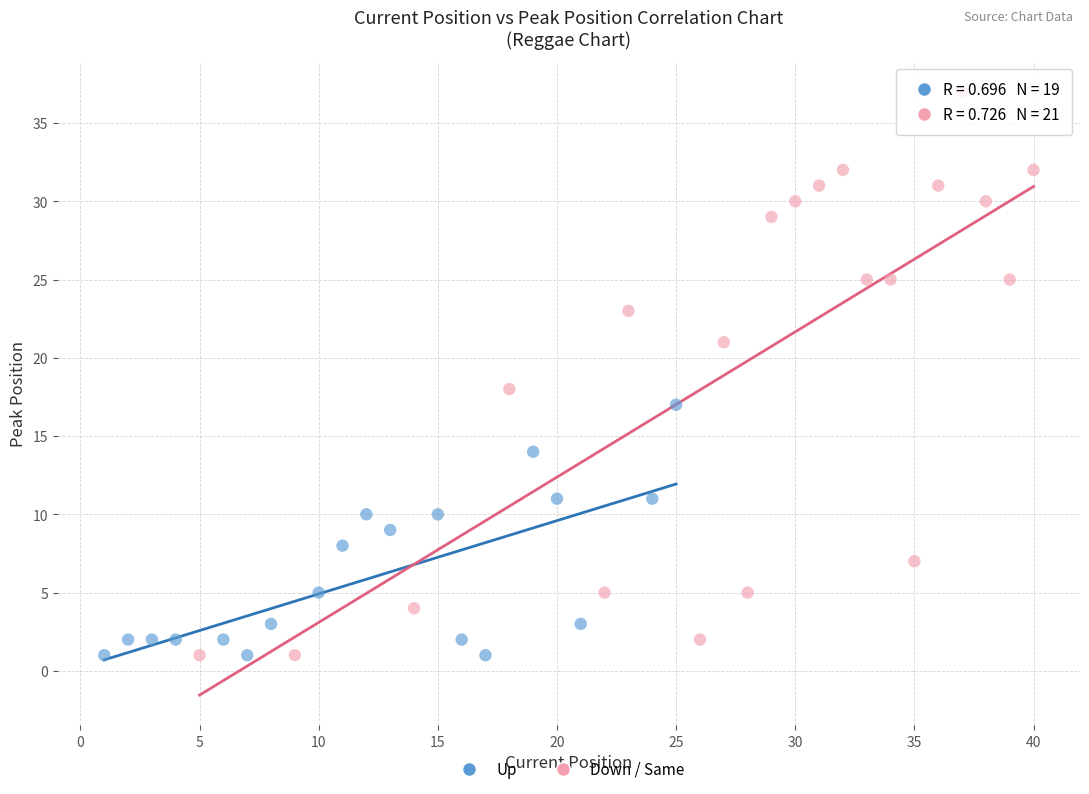

Which series has the largest Y range (max minus min)?

Down / Same